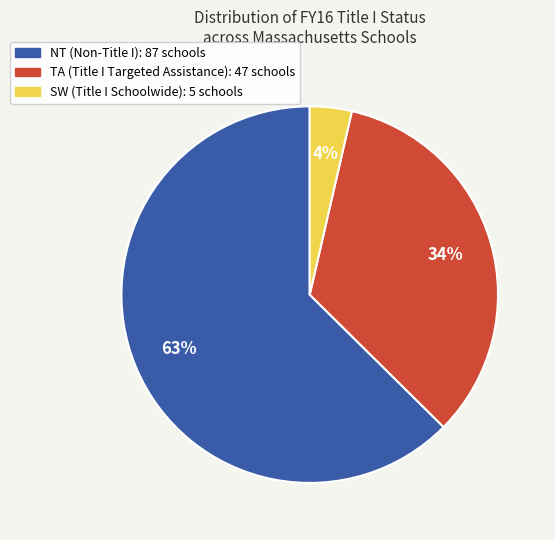

To the nearest percent, what is the average slice percentage?

33%